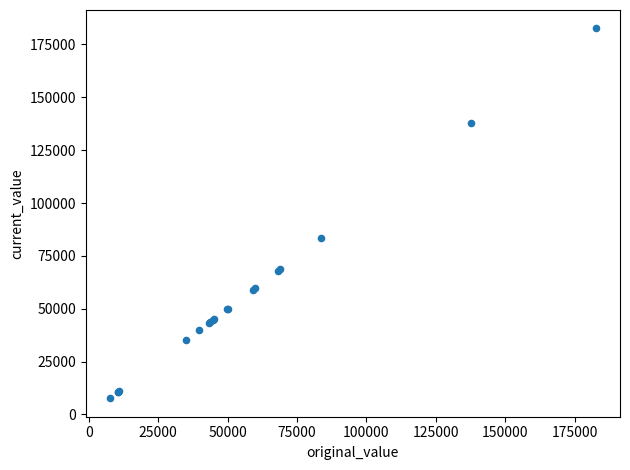

What Y value in the scatter plot is closest to 95114?

83500.0